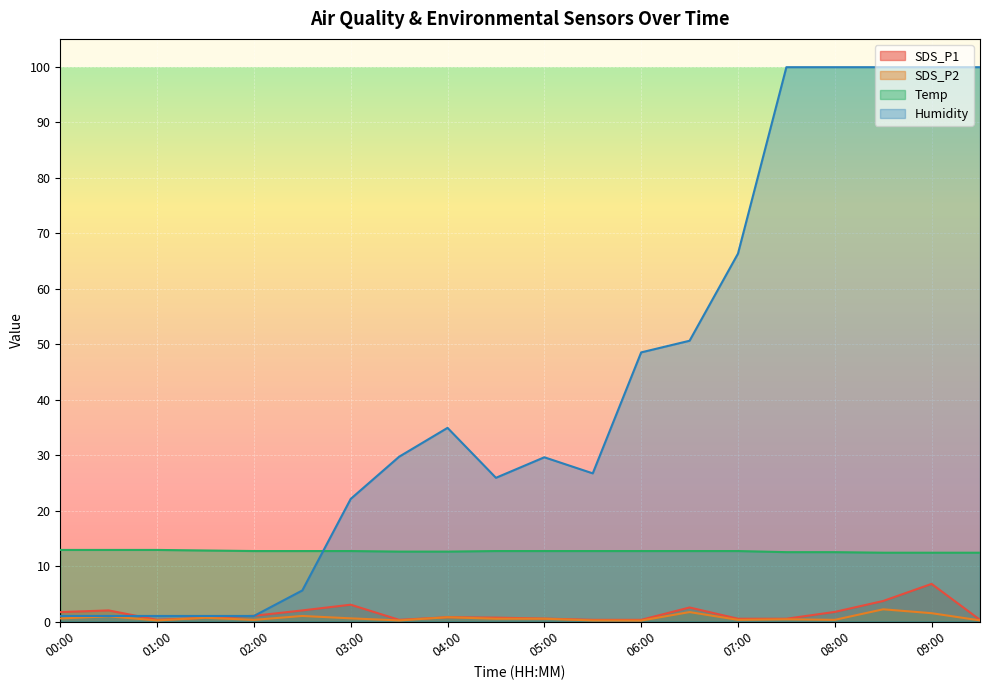

Which series has the largest total across all categories?

Humidity